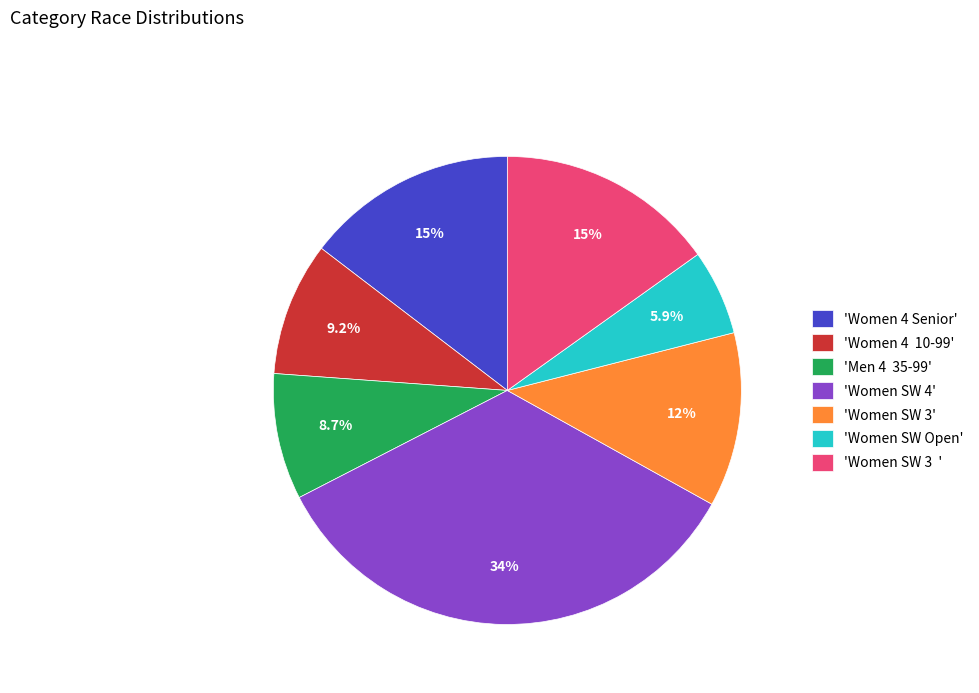

Which slice is the largest?

'Women SW 4'